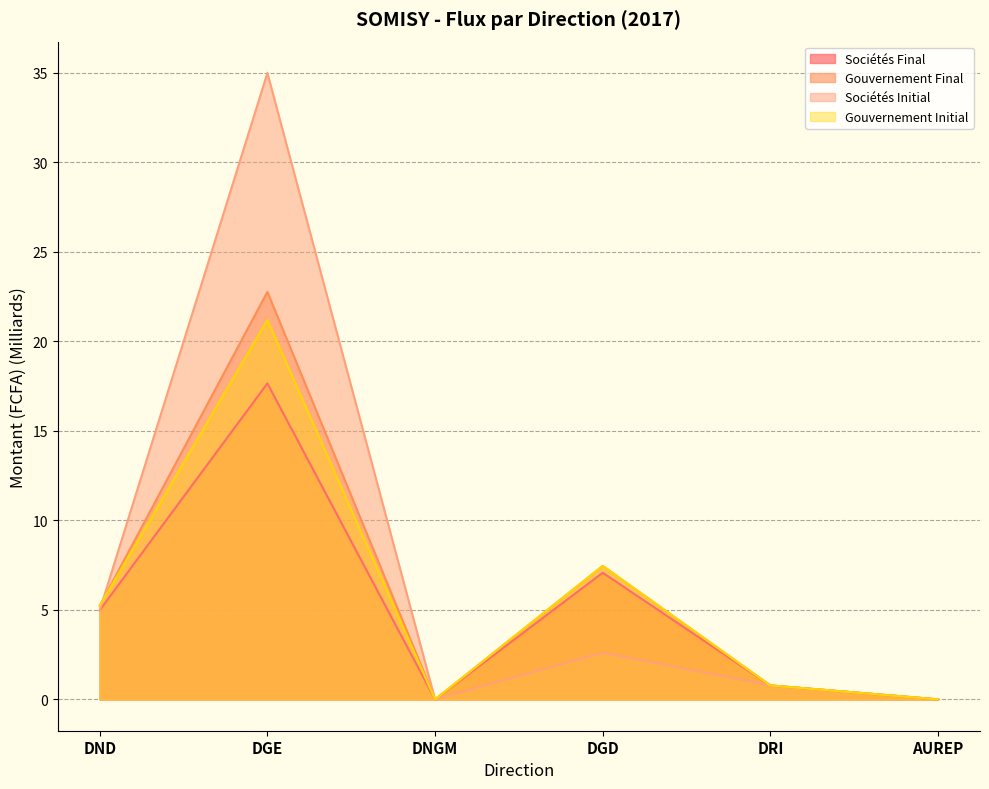

Rank the series at AUREP from highest to lowest value.

Sociétés Final, Gouvernement Final, Sociétés Initial, Gouvernement Initial